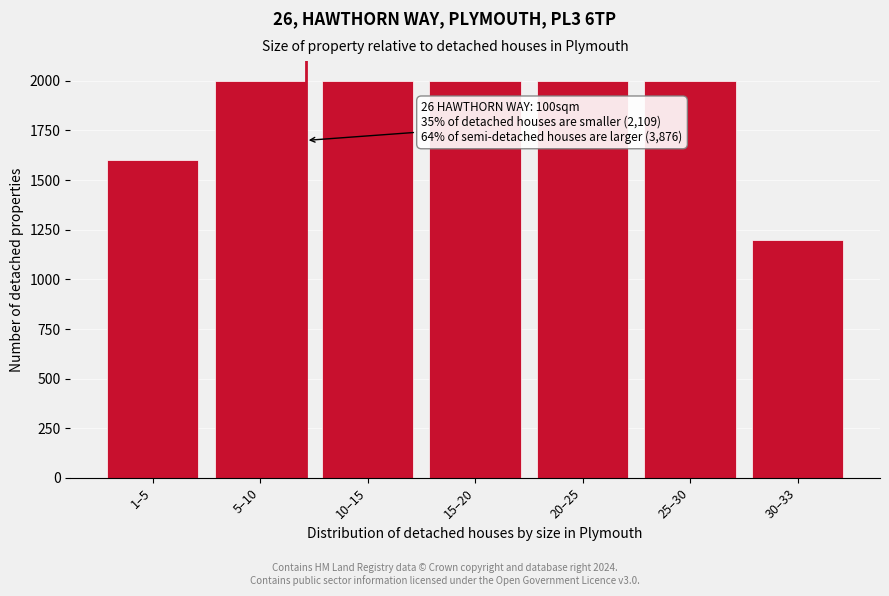

Reading right to left, what are all the values shown in this chart?

30–33=1200	25–30=2000	20–25=2000	15–20=2000	10–15=2000	5–10=2000	1–5=1600